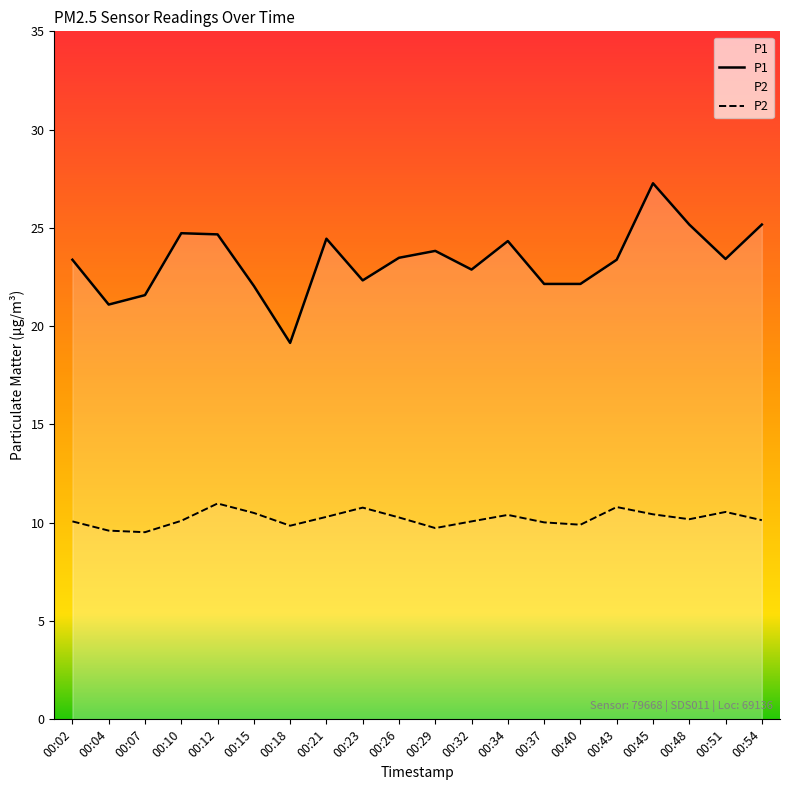

Rank the series by their average value, from highest to lowest.

P1, P2